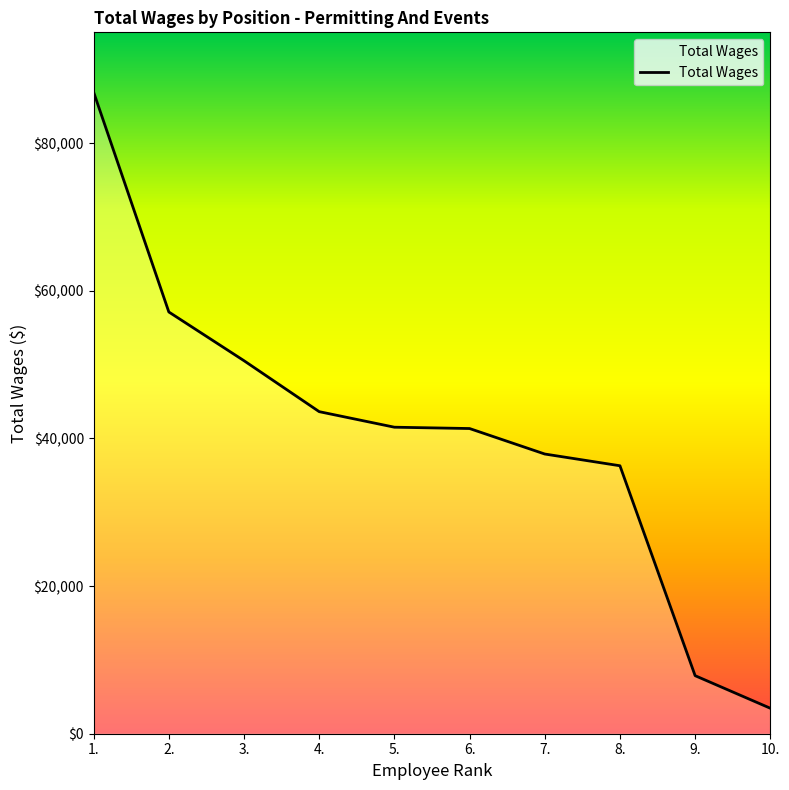

Is it true that the value at 7. is 19124?

False